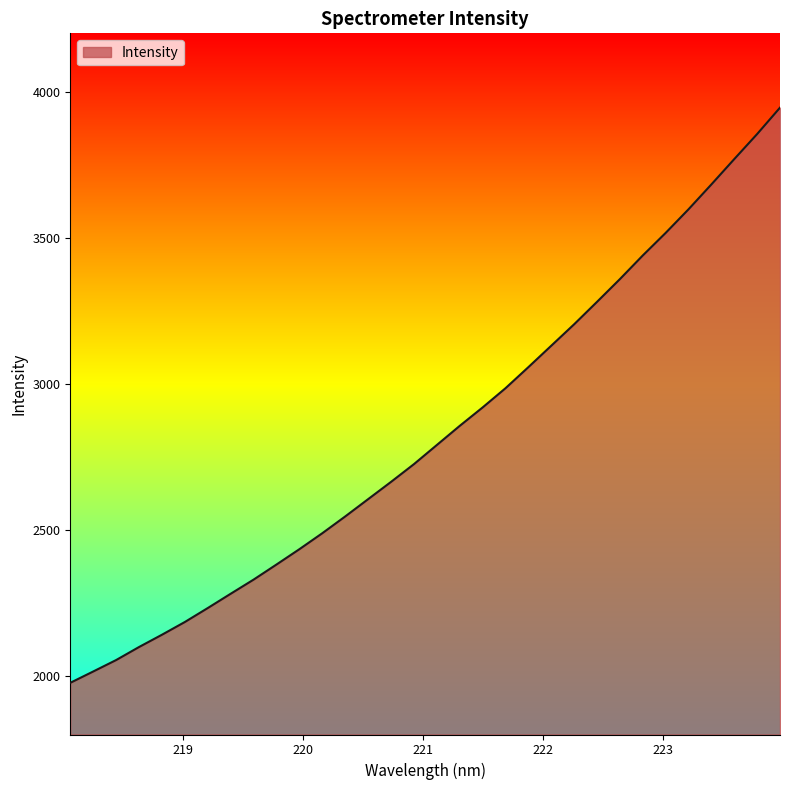

What is the difference between the maximum and minimum values?

1968.7